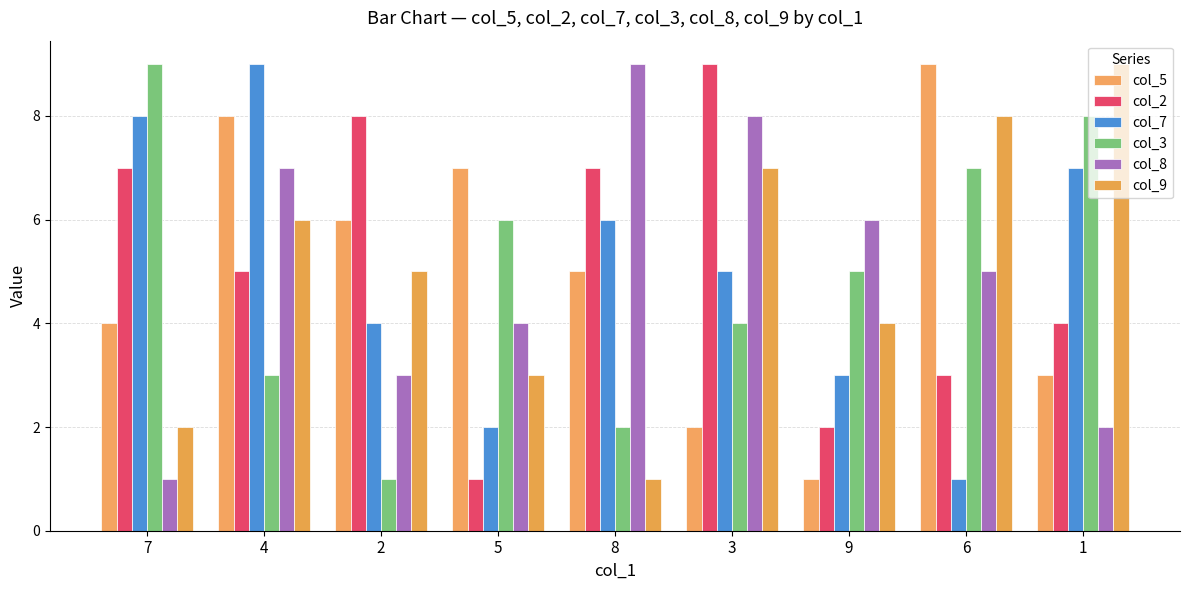

List the labels in order of col_9 value, smallest first.

8, 7, 5, 9, 2, 4, 3, 6, 1